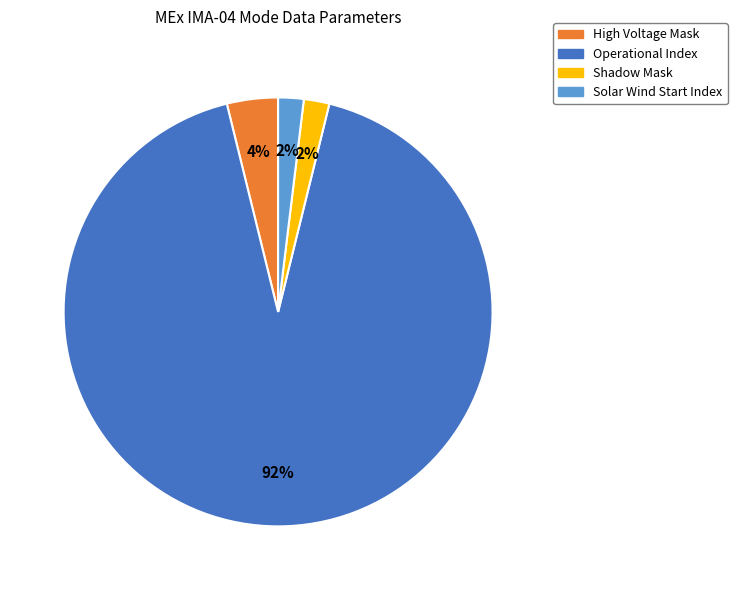

Combined, do Shadow Mask and Operational Index account for over 50%?

Yes